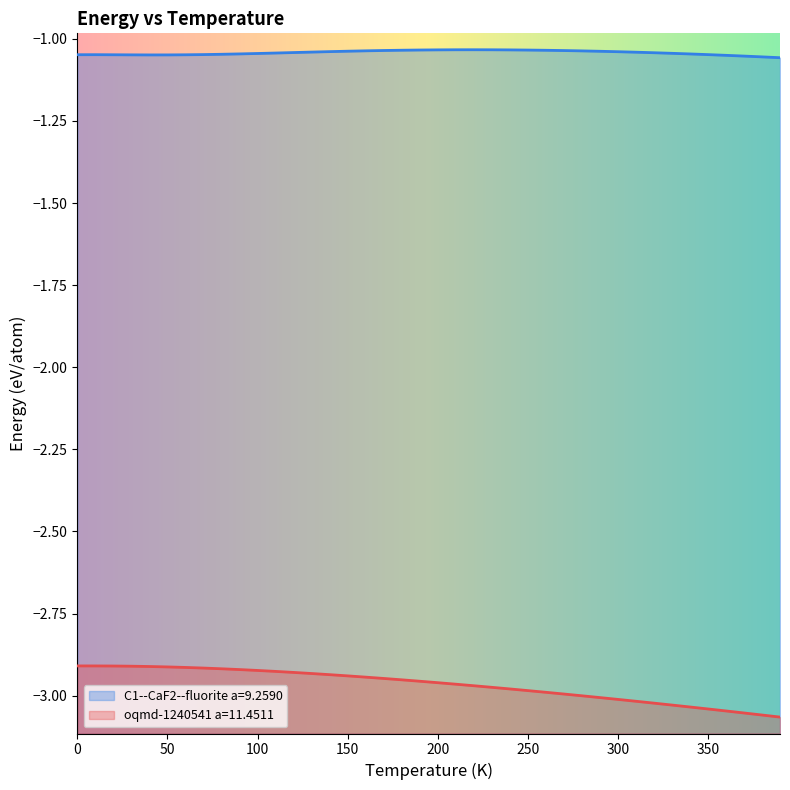

What are all the series names shown in the legend?

C1--CaF2--fluorite a=9.2590, oqmd-1240541 a=11.4511